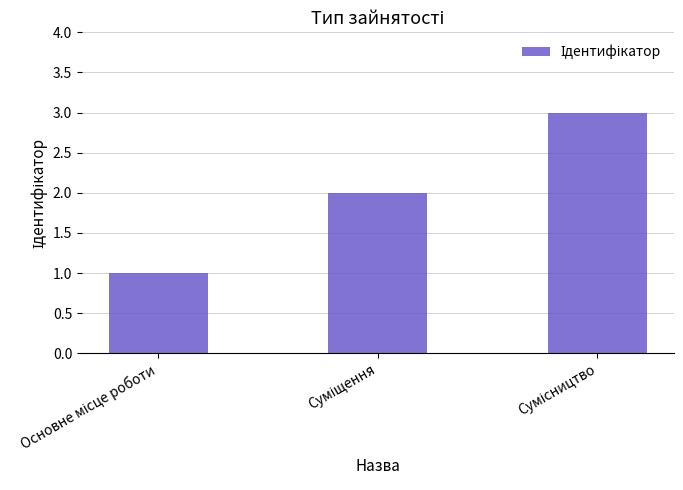

Does the chart contain any negative values?

No